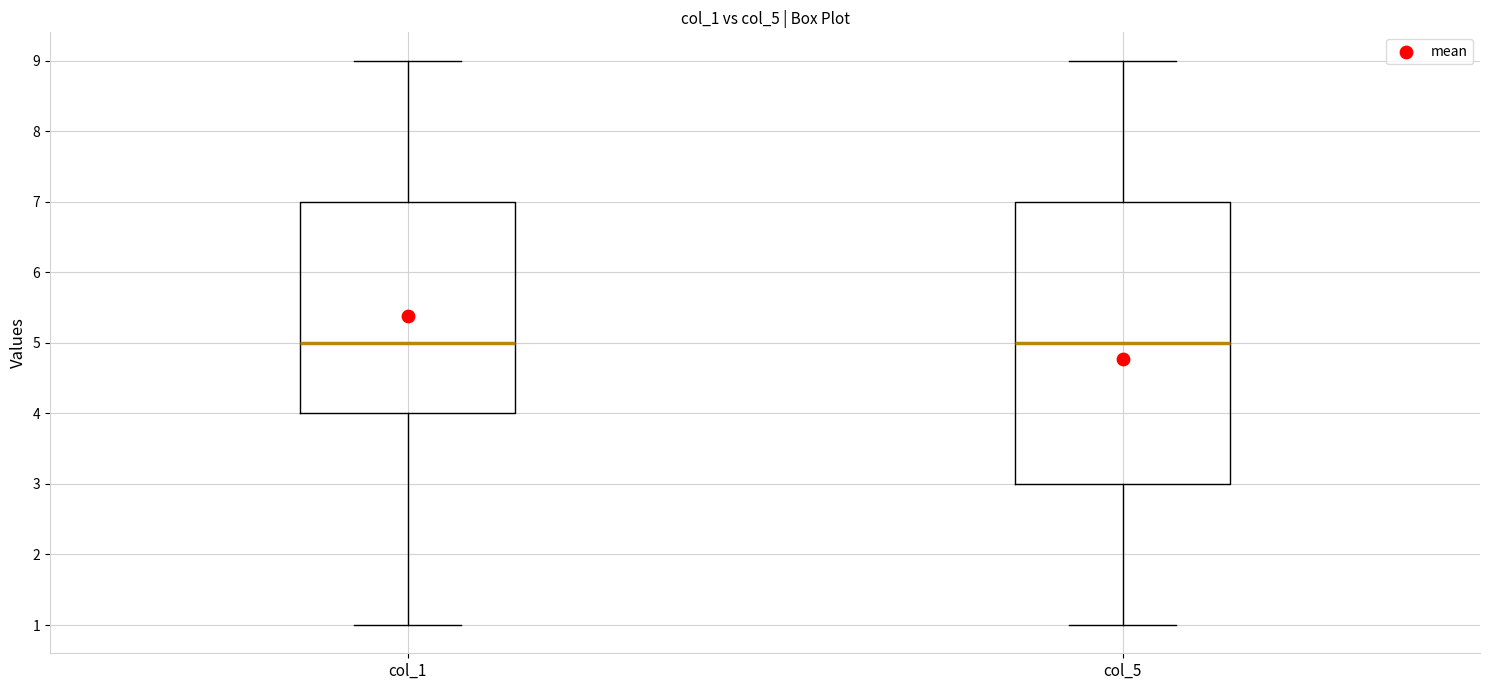

Comparing the boxes themselves (not the whiskers), which one is the tallest?

col_5